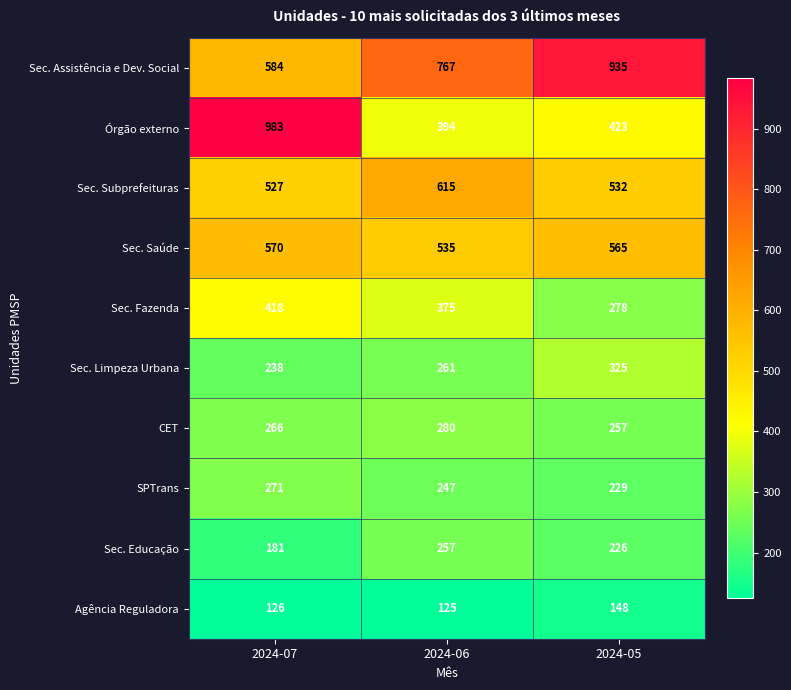

Reading left to right, extract all data points from this chart.

Sec. Assistência e Dev. Social: 2024-07=584	2024-06=767	2024-05=935
Órgão externo: 2024-07=983	2024-06=394	2024-05=423
Sec. Subprefeituras: 2024-07=527	2024-06=615	2024-05=532
Sec. Saúde: 2024-07=570	2024-06=535	2024-05=565
Sec. Fazenda: 2024-07=418	2024-06=375	2024-05=278
Sec. Limpeza Urbana: 2024-07=238	2024-06=261	2024-05=325
CET: 2024-07=266	2024-06=280	2024-05=257
SPTrans: 2024-07=271	2024-06=247	2024-05=229
Sec. Educação: 2024-07=181	2024-06=257	2024-05=226
Agência Reguladora: 2024-07=126	2024-06=125	2024-05=148